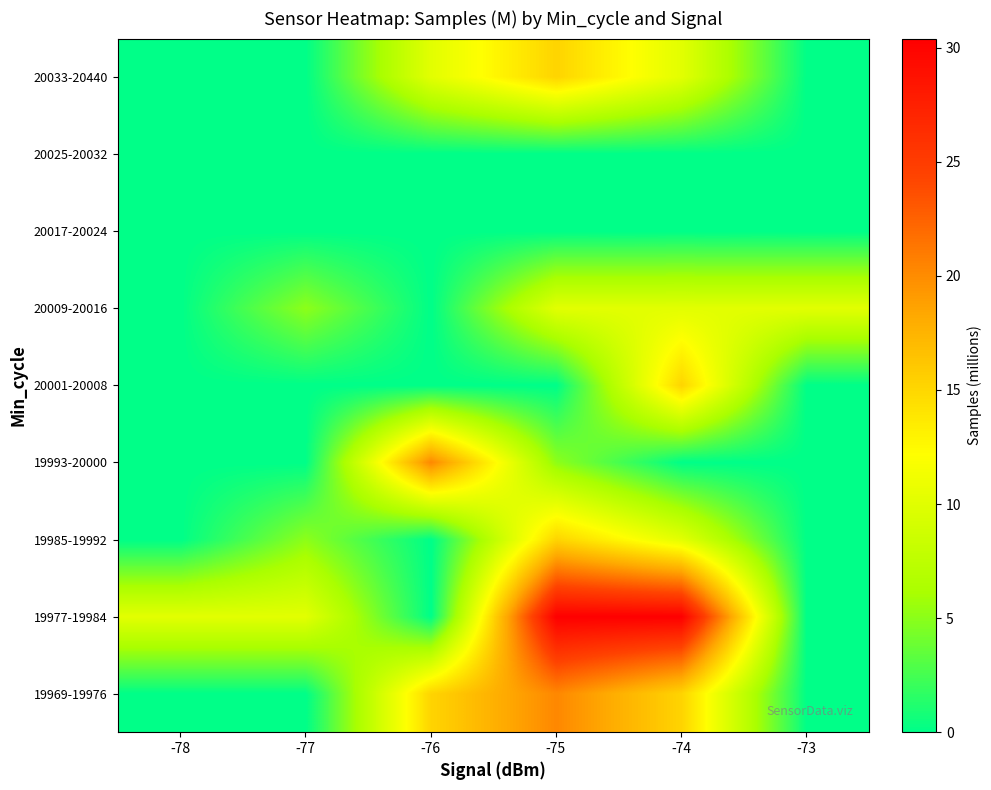

Reading left to right, what are all the values shown in this chart?

19969-19976: -78=0.0	-77=0.0	-76=15.2	-75=20.3	-74=15.2	-73=0.0
19977-19984: -78=10.1	-77=10.1	-76=0.0	-75=30.4	-74=30.4	-73=0.0
19985-19992: -78=0.0	-77=5.1	-76=0.0	-75=15.2	-74=10.1	-73=0.0
19993-20000: -78=0.0	-77=0.0	-76=20.3	-75=5.1	-74=0.0	-73=0.0
20001-20008: -78=0.0	-77=0.0	-76=0.0	-75=0.0	-74=15.2	-73=0.0
20009-20016: -78=0.0	-77=5.1	-76=0.0	-75=10.1	-74=10.1	-73=10.1
20017-20024: -78=0.0	-77=0.0	-76=0.0	-75=0.0	-74=0.0	-73=0.0
20025-20032: -78=0.0	-77=0.0	-76=0.0	-75=0.0	-74=0.0	-73=0.0
20033-20440: -78=0.0	-77=0.0	-76=10.1	-75=15.2	-74=10.1	-73=0.0